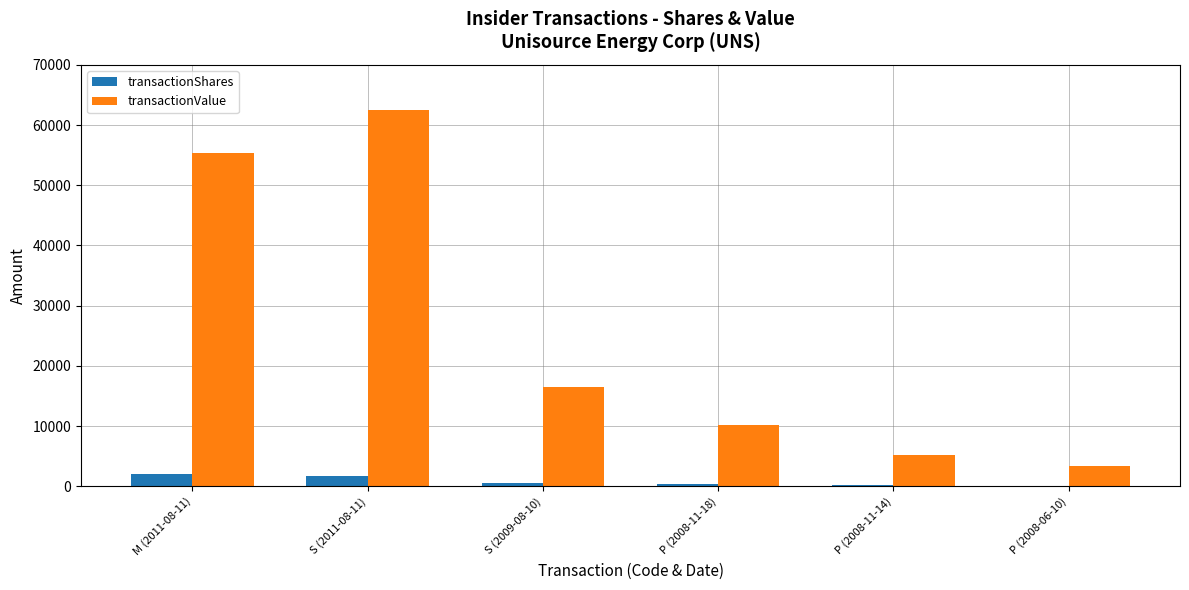

What is the average value of the transactionShares series?

864